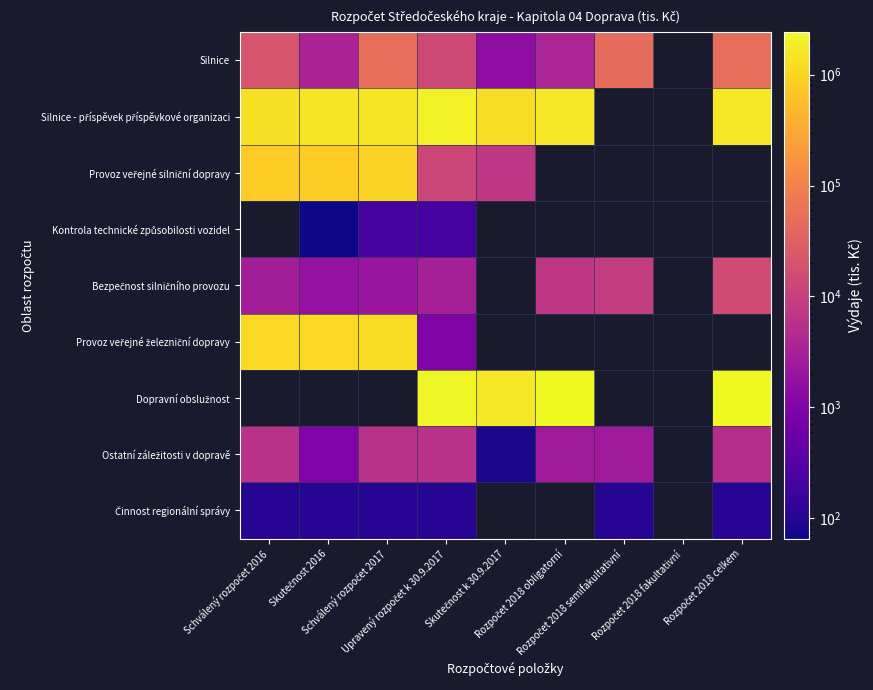

How many values in Silnice are above zero?

8